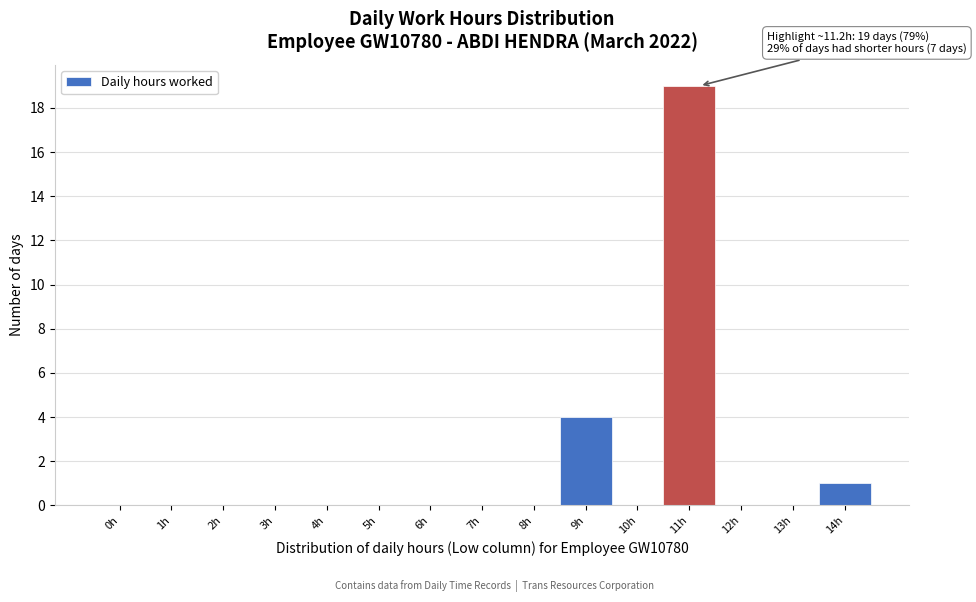

Reading left to right, list all the values displayed in this chart.

0h=0	1h=0	2h=0	3h=0	4h=0	5h=0	6h=0	7h=0	8h=0	9h=4	10h=0	11h=19	12h=0	13h=0	14h=1